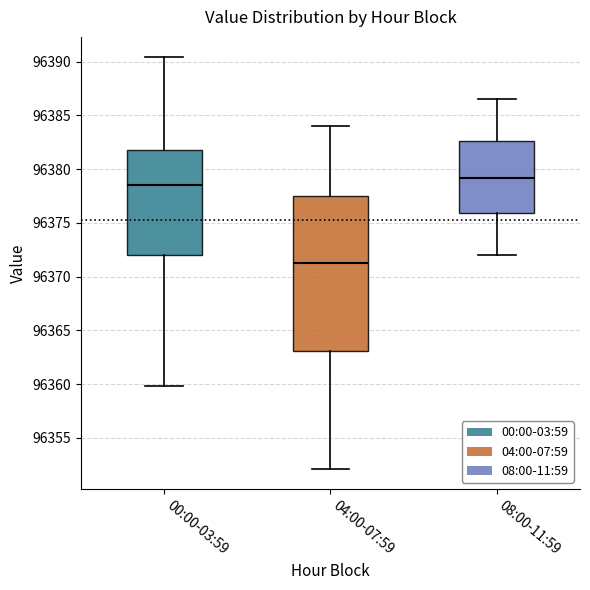

Which box is the tallest, from its lower edge to its upper edge?

04:00-07:59